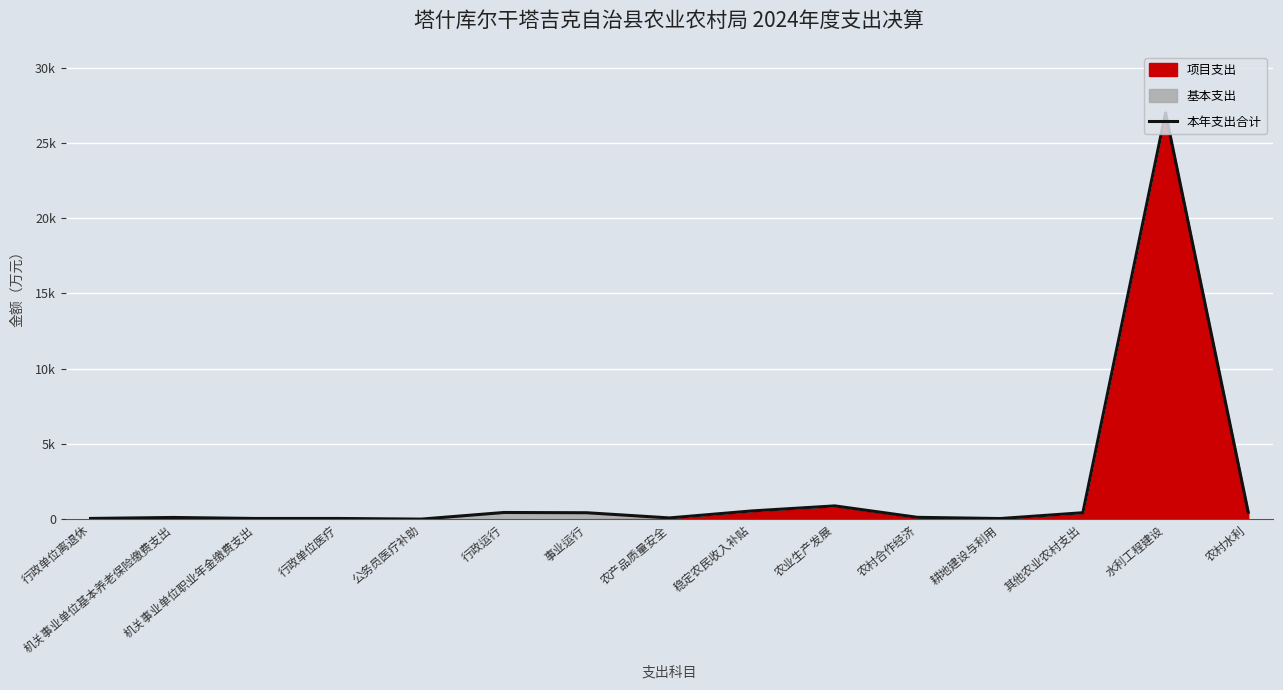

What is the label of the 3rd point from the left?

机关事业单位职业年金缴费支出